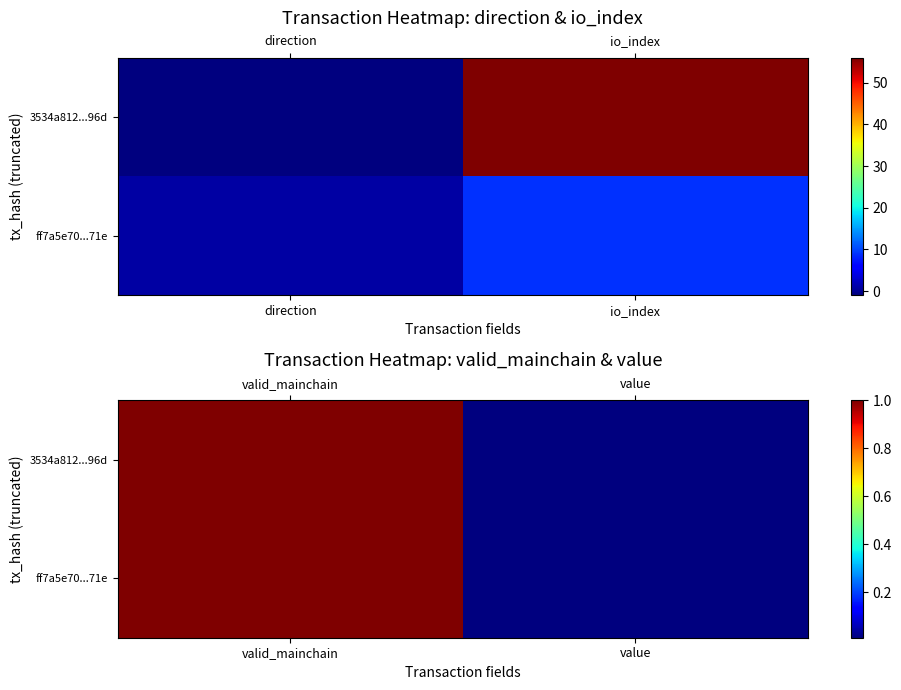

How many distinct data groups are displayed?

2